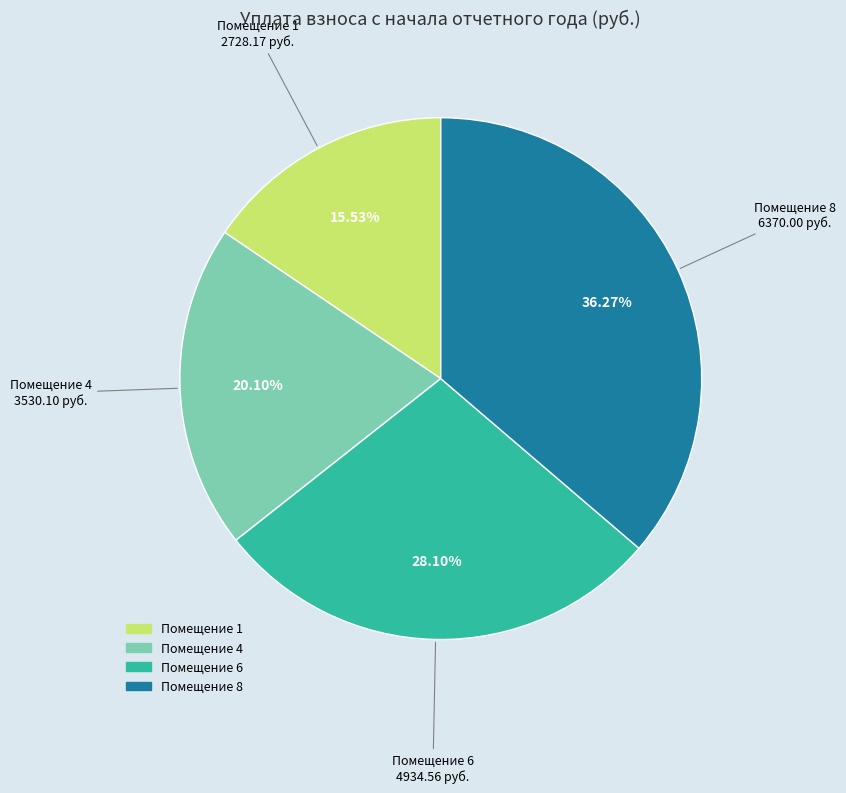

Is there any slice that represents more than half of the pie?

No